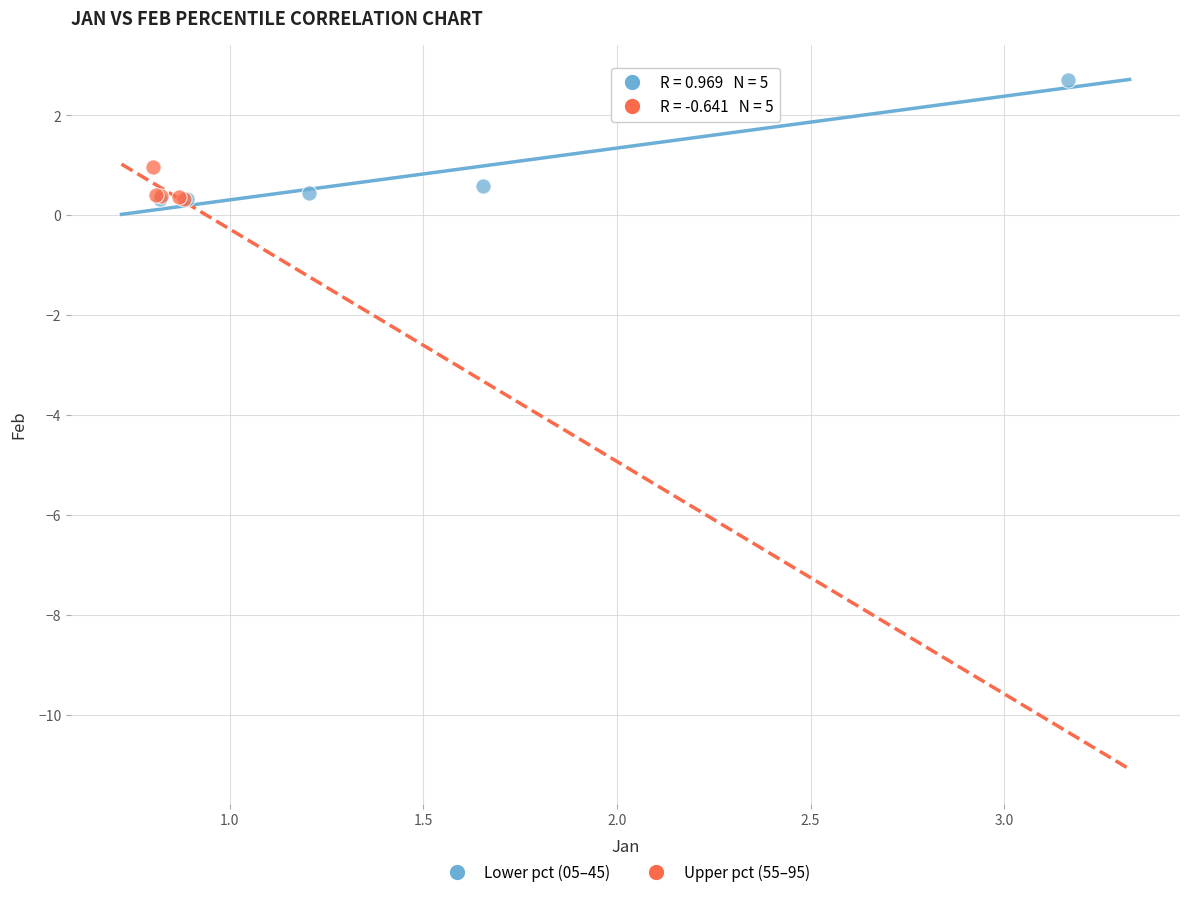

Which series has the largest Y range (max minus min)?

Lower pct (05–45)